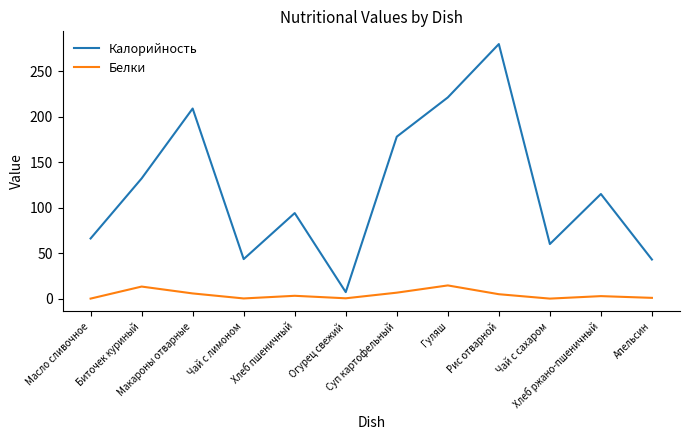

Is it true that Калорийность equals 94.6 at Макароны отварные?

False